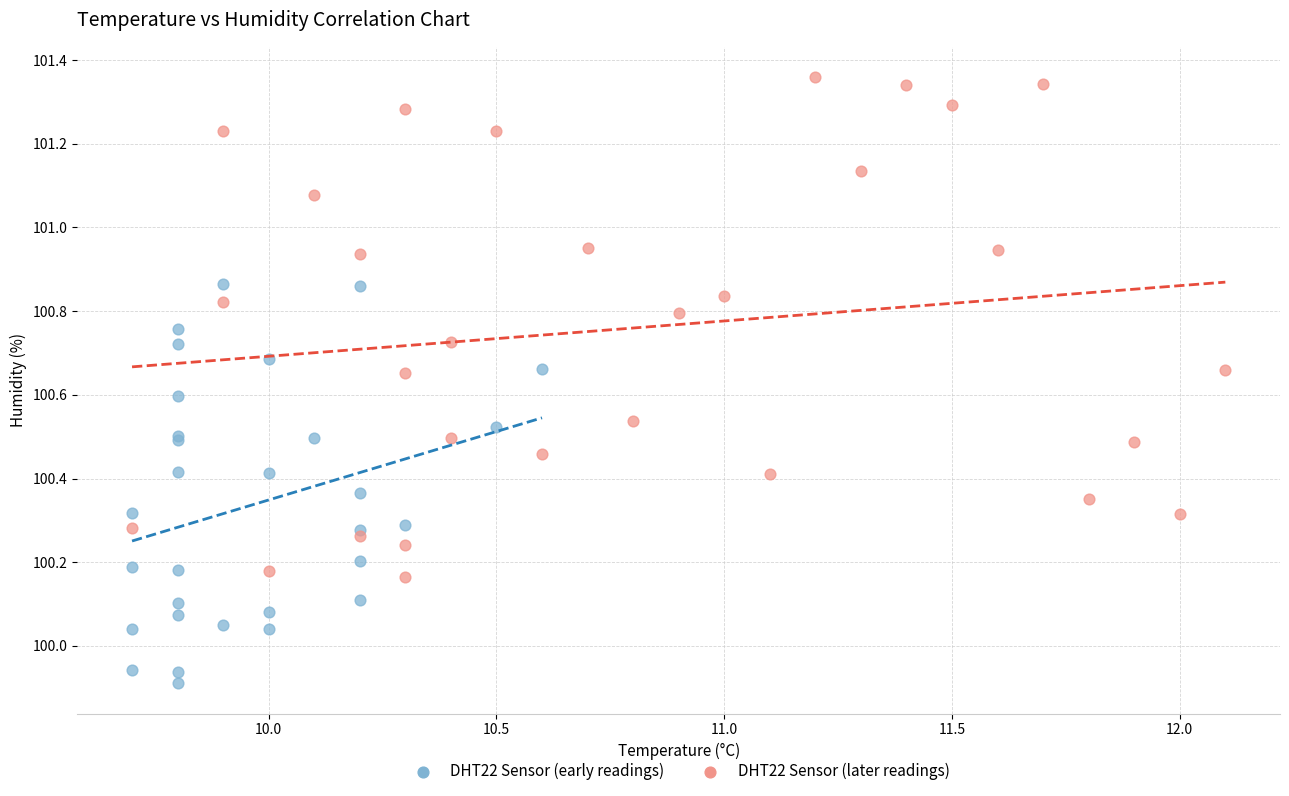

Which series reaches the minimum Y coordinate?

DHT22 Sensor (early readings)